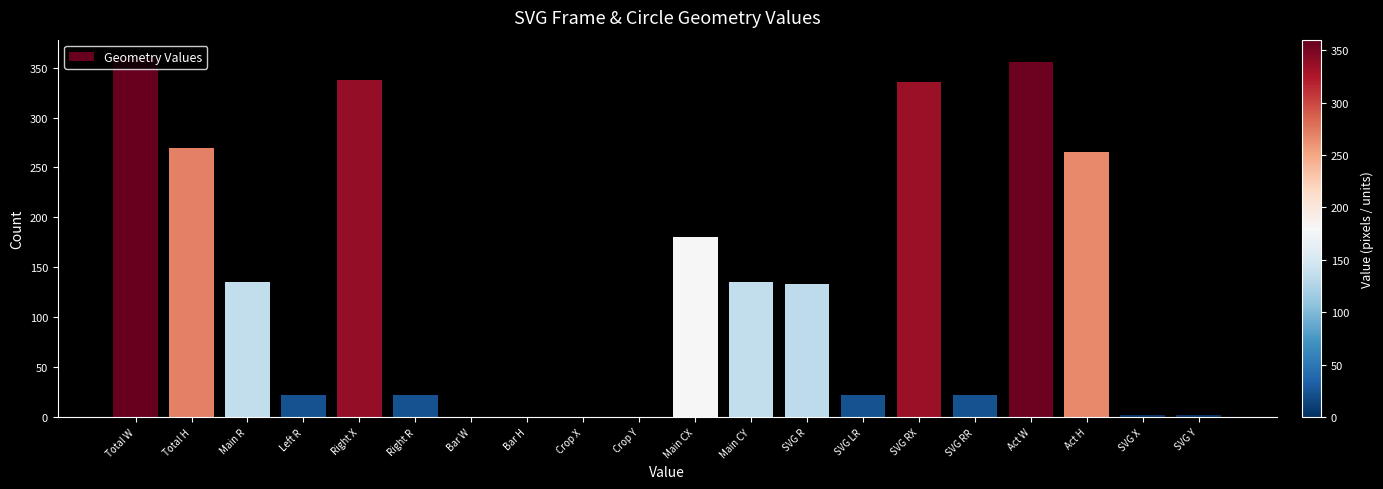

Which has a higher value, Total H or SVG X?

Total H